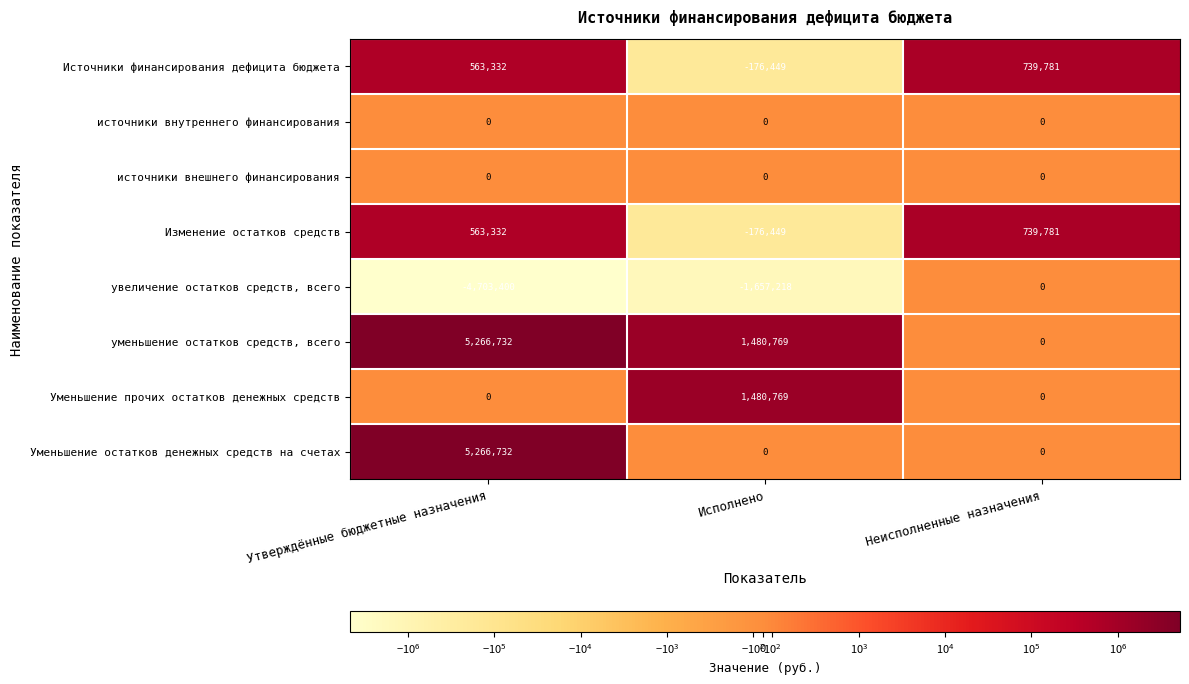

How many Изменение остатков средств values are between -176449 and 739781?

3